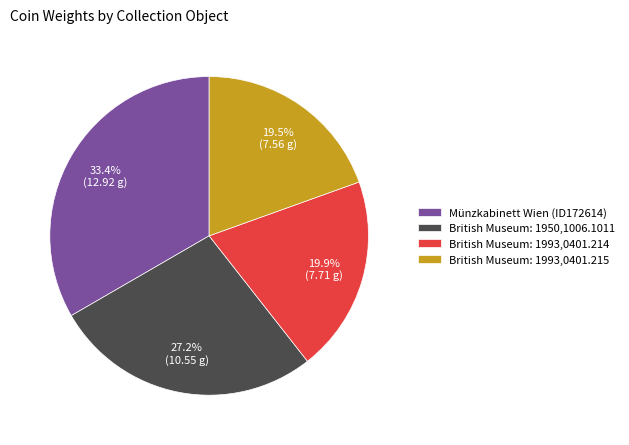

To the nearest percent, what is the average slice percentage?

25%